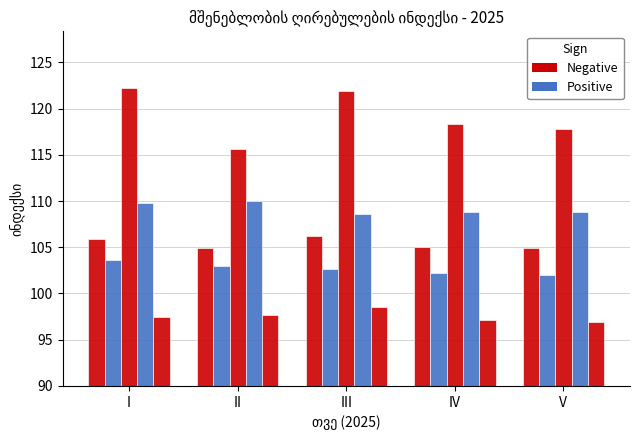

Count the მანქანა-დანადგარები values in the range 108 to 109.

3